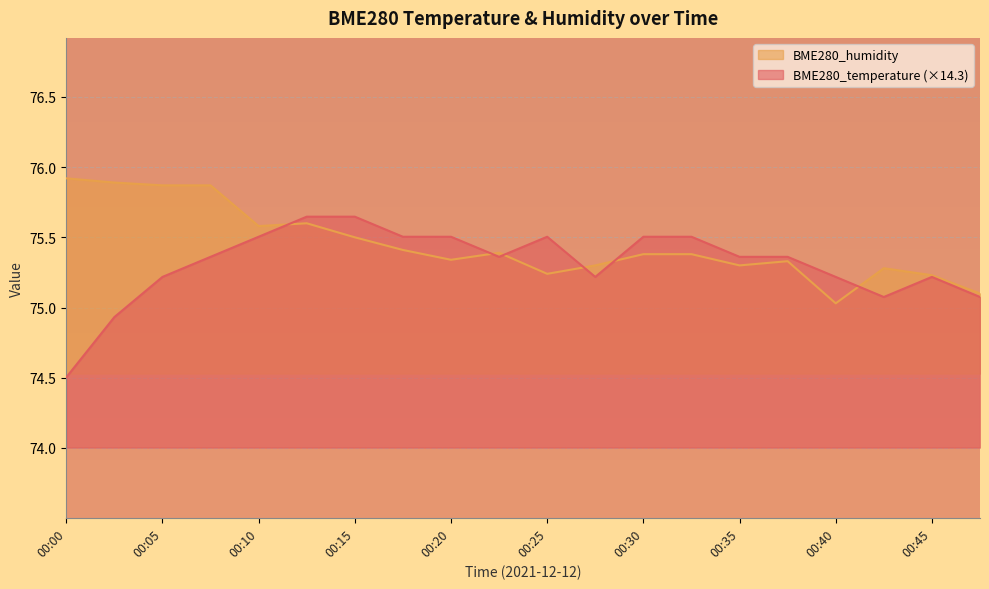

What is the value of the BME280_humidity point at the 9th from the left?

75.3